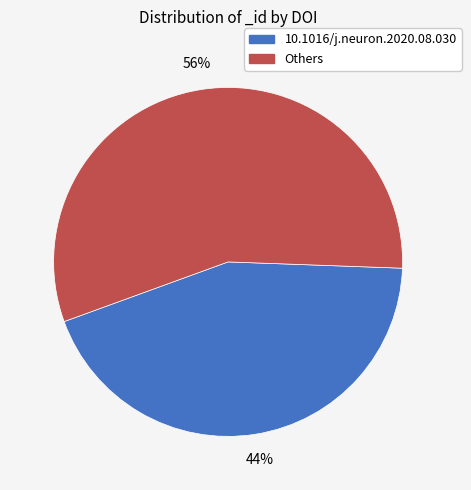

To the nearest percent, what is the combined percentage of Others and 10.1016/j.neuron.2020.08.030?

100%